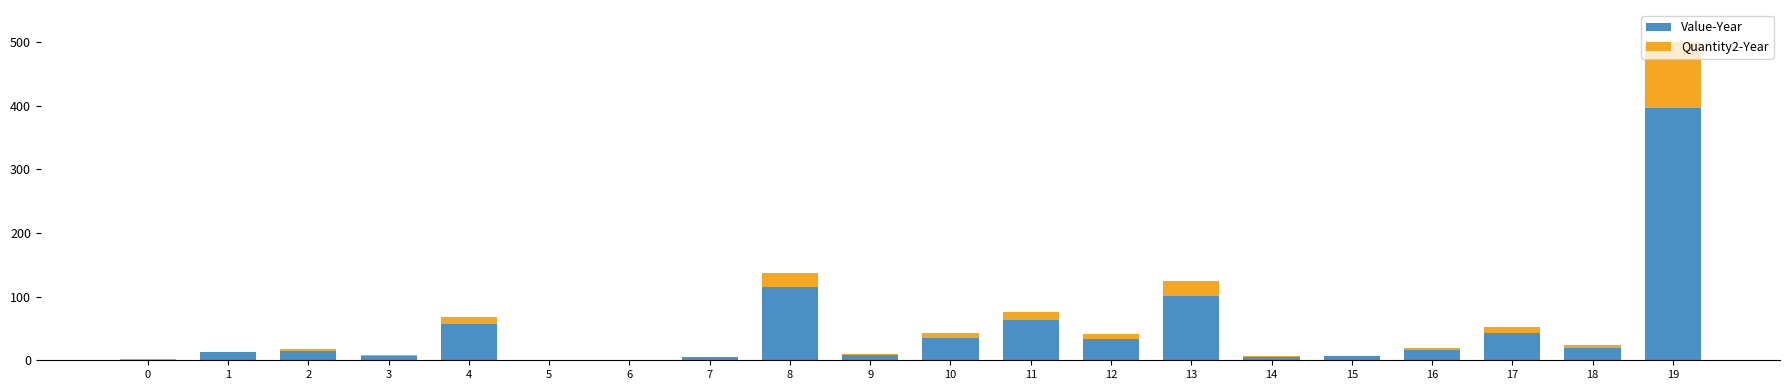

What is the sum of all Value-Year values?

938.8